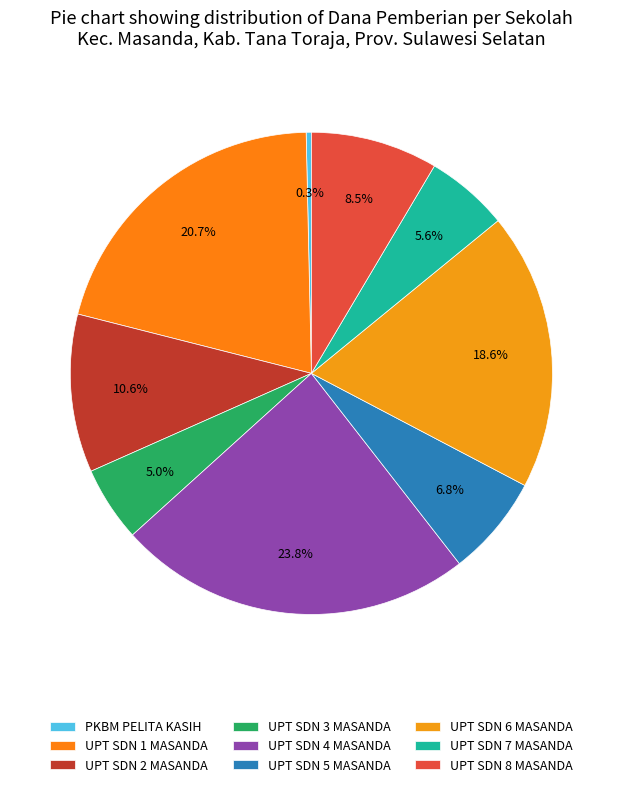

What is the largest slice in the pie chart?

UPT SDN 4 MASANDA